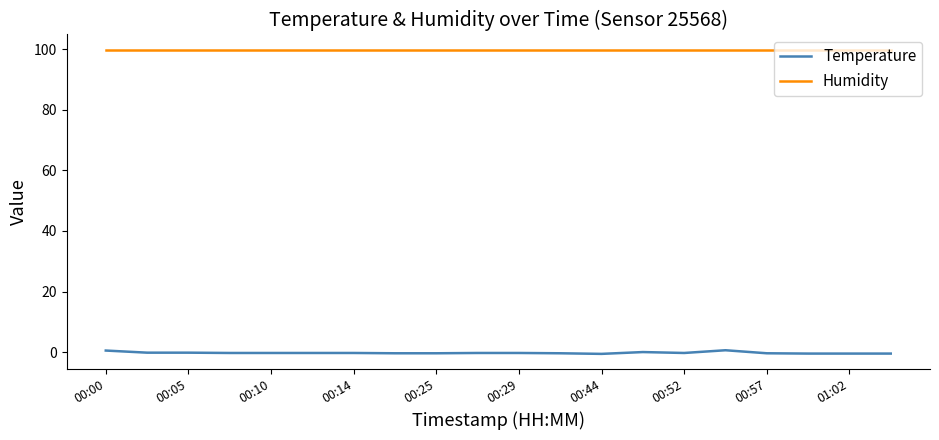

What is the greatest value displayed?

99.9